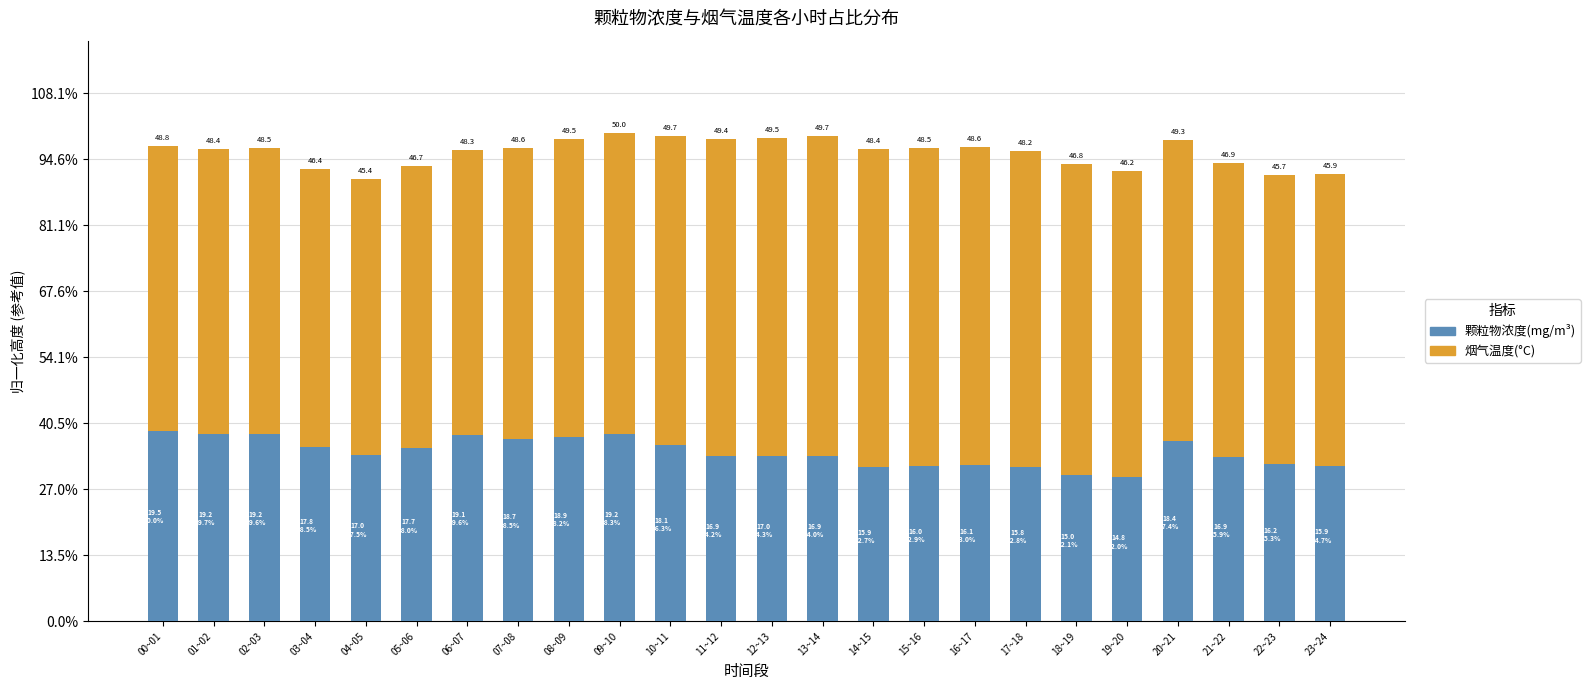

Which series has the largest range (max minus min)?

颗粒物浓度(mg/m³)